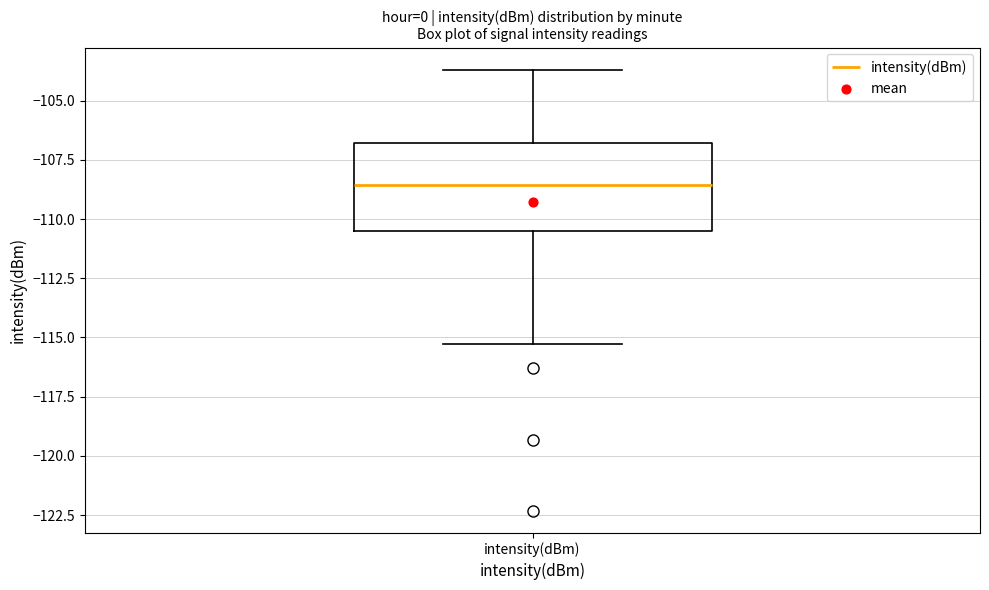

Read this box plot against the y-axis: the position of the median line, the range covered by the box, and the ends of both whiskers. The values are not printed on the chart, so give them approximately, as read against the axis.

median -108.5, box -110.5 to -107.0, whiskers -115.5 to -103.5